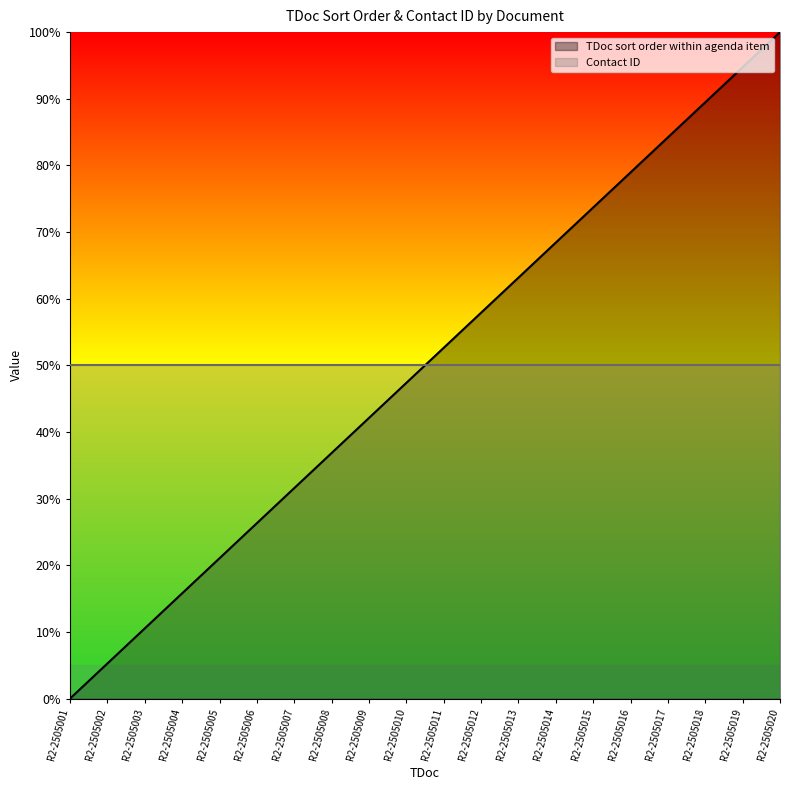

Does the chart display data point markers on the line(s)?

No